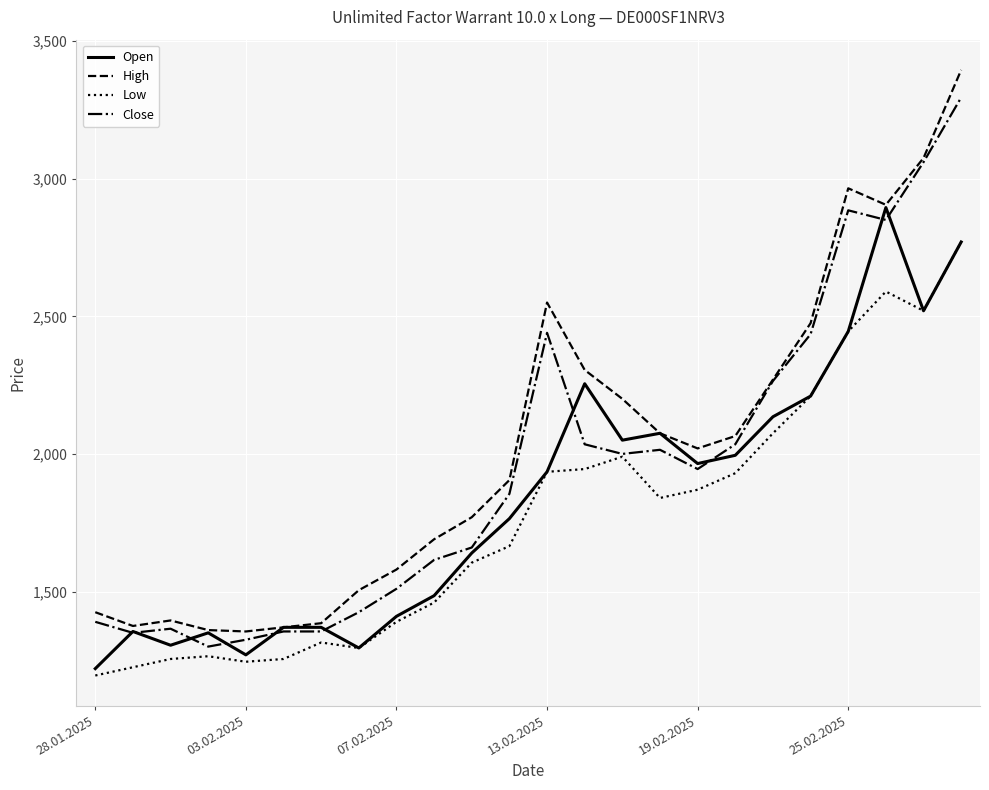

True or false: Low and High cross at least once.

False